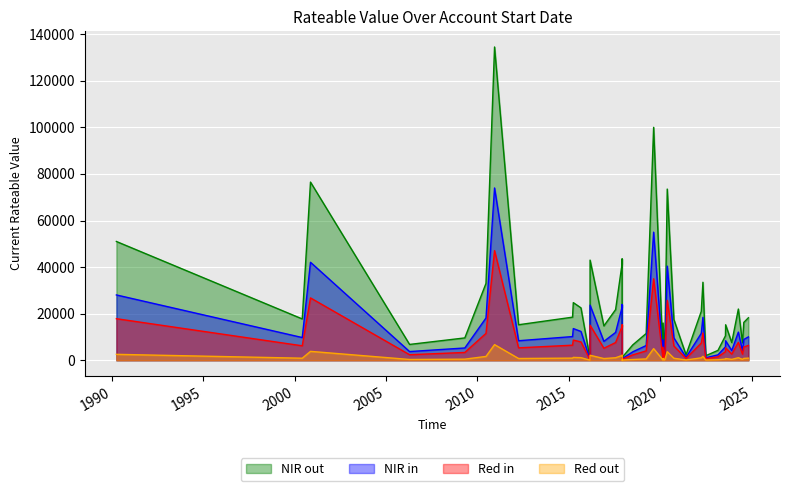

How many data points does each series have?

40